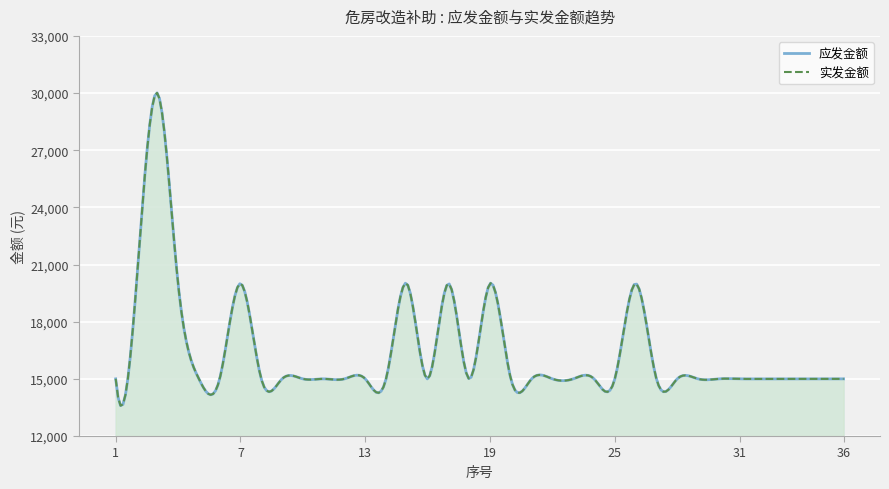

Reading left to right, list all the values displayed in this chart.

应发金额: 1=15000	2=20000	3=30000	4=20000	5=15000	6=15000	7=20000	8=15000	9=15000	10=15000	11=15000	12=15000	13=15000	14=15000	15=20000	16=15000	17=20000	18=15000	19=20000	20=15000	21=15000	22=15000	23=15000	24=15000	25=15000	26=20000	27=15000	28=15000	29=15000	30=15000	31=15000	32=15000	33=15000	34=15000	35=15000	36=15000
实发金额: 1=15000	2=20000	3=30000	4=20000	5=15000	6=15000	7=20000	8=15000	9=15000	10=15000	11=15000	12=15000	13=15000	14=15000	15=20000	16=15000	17=20000	18=15000	19=20000	20=15000	21=15000	22=15000	23=15000	24=15000	25=15000	26=20000	27=15000	28=15000	29=15000	30=15000	31=15000	32=15000	33=15000	34=15000	35=15000	36=15000